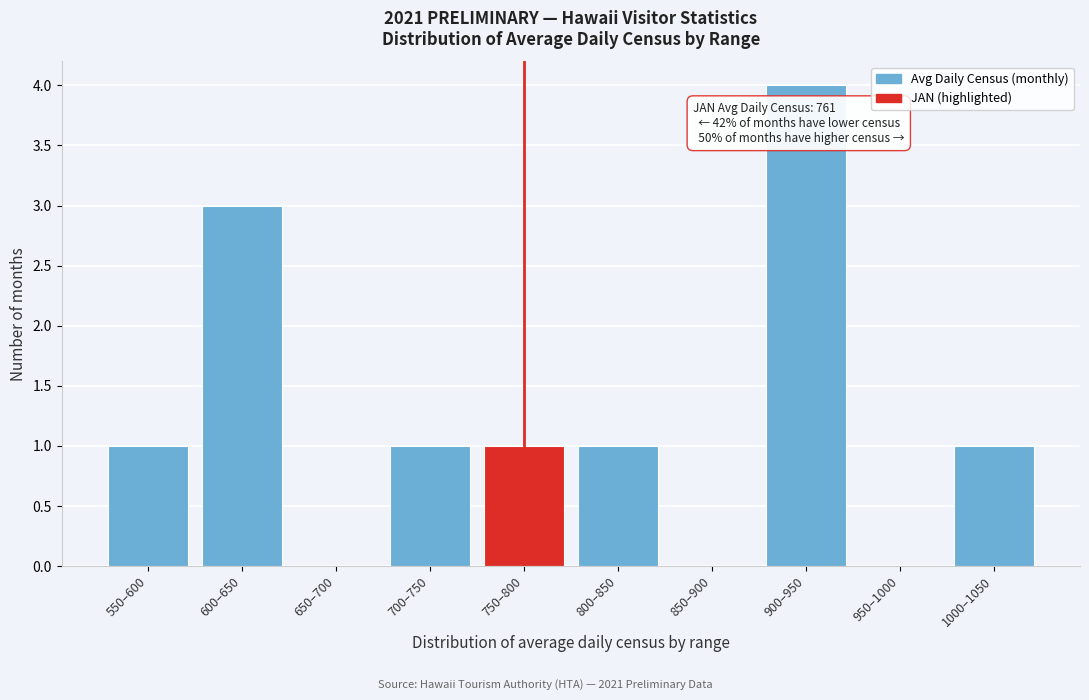

Reading right to left, list all the values displayed in this chart.

1000–1050=1	950–1000=0	900–950=4	850–900=0	800–850=1	750–800=1	700–750=1	650–700=0	600–650=3	550–600=1